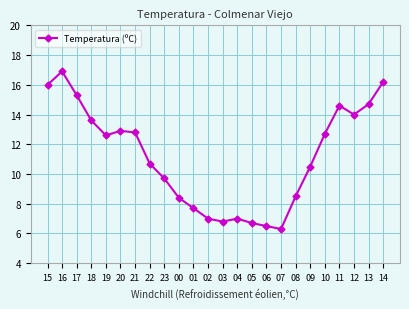

The value at 14 is 24.9. True or false?

False